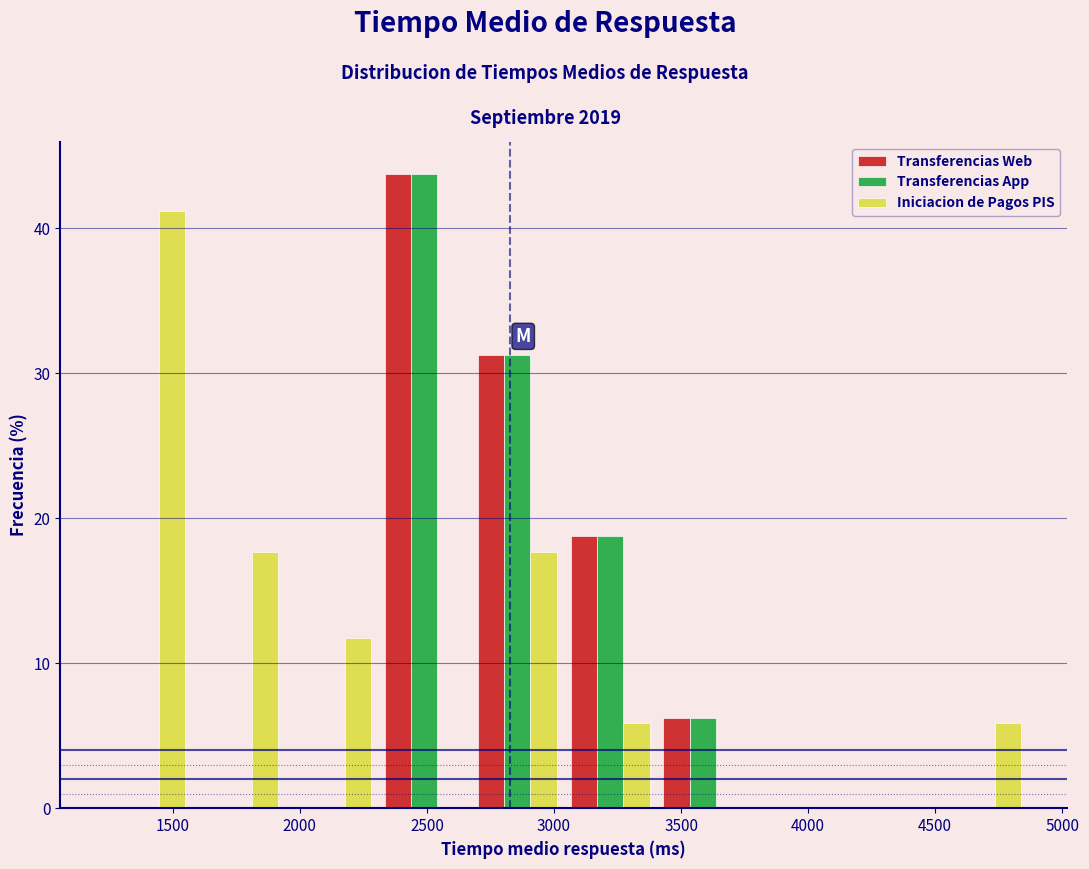

Reading left to right, transcribe this chart: for each range on the x-axis, give the height of each series' bar. Neither the bar edges nor the heights are printed on the chart, so give them approximately, as read against the axes.

1200 to 1600: Transferencias Web=0	Transferencias App=0	Iniciacion de Pagos PIS=41
1600 to 1950: Transferencias Web=0	Transferencias App=0	Iniciacion de Pagos PIS=18
1950 to 2300: Transferencias Web=0	Transferencias App=0	Iniciacion de Pagos PIS=12
2300 to 2650: Transferencias Web=44	Transferencias App=44	Iniciacion de Pagos PIS=0
2650 to 3050: Transferencias Web=31	Transferencias App=31	Iniciacion de Pagos PIS=18
3050 to 3400: Transferencias Web=19	Transferencias App=19	Iniciacion de Pagos PIS=6
3400 to 3750: Transferencias Web=6	Transferencias App=6	Iniciacion de Pagos PIS=0
3750 to 4150: Transferencias Web=0	Transferencias App=0	Iniciacion de Pagos PIS=0
4150 to 4500: Transferencias Web=0	Transferencias App=0	Iniciacion de Pagos PIS=0
4500 to 4850: Transferencias Web=0	Transferencias App=0	Iniciacion de Pagos PIS=6